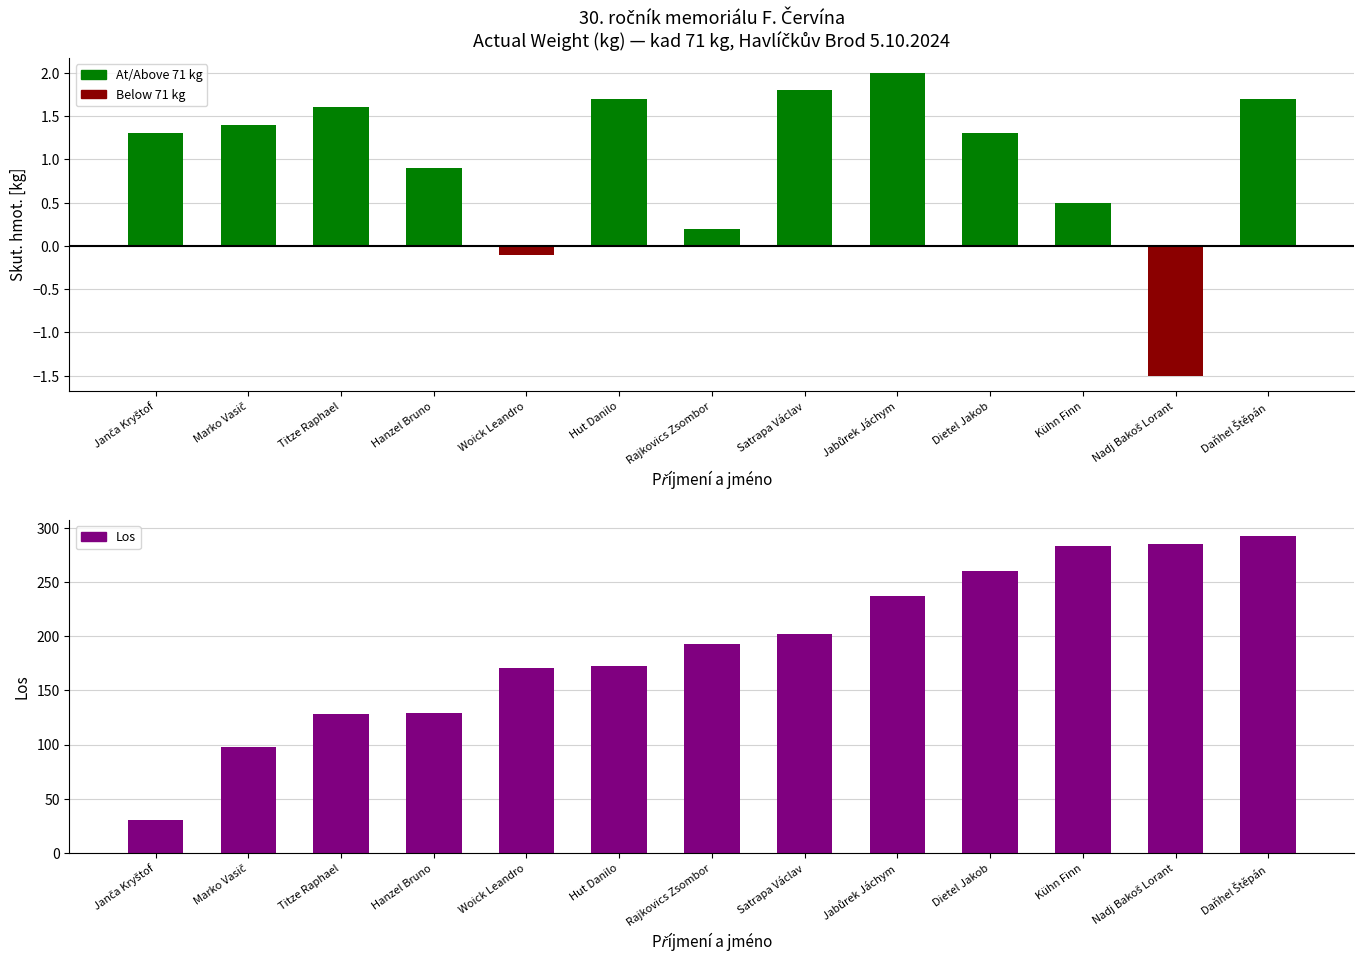

What position from the left is Janča Kryštof?

1